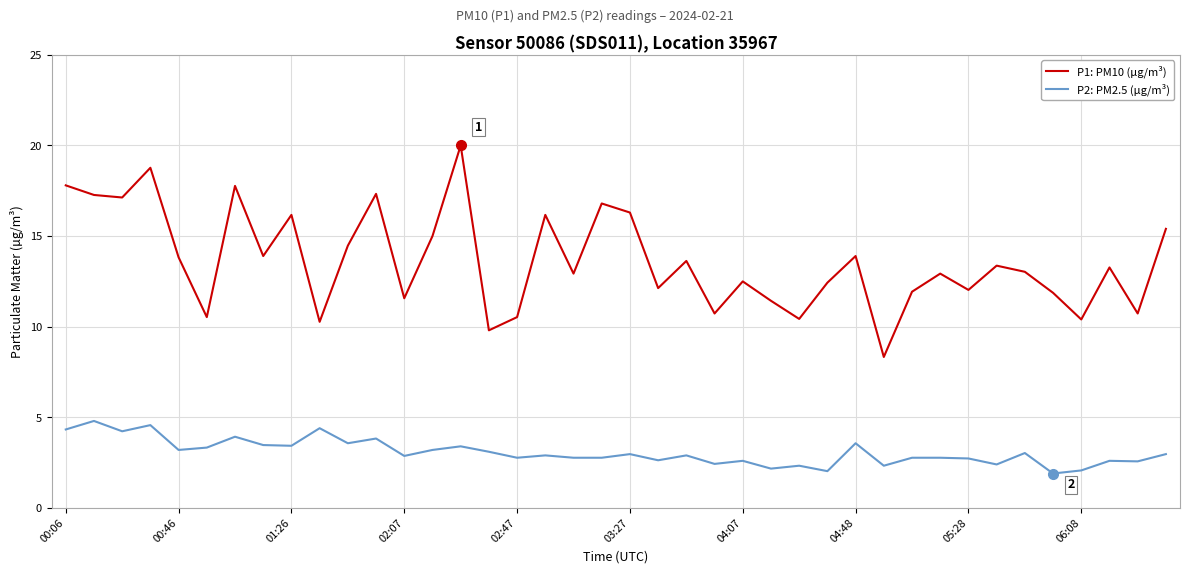

Which series has the largest total across all categories?

P1: PM10 (µg/m³)